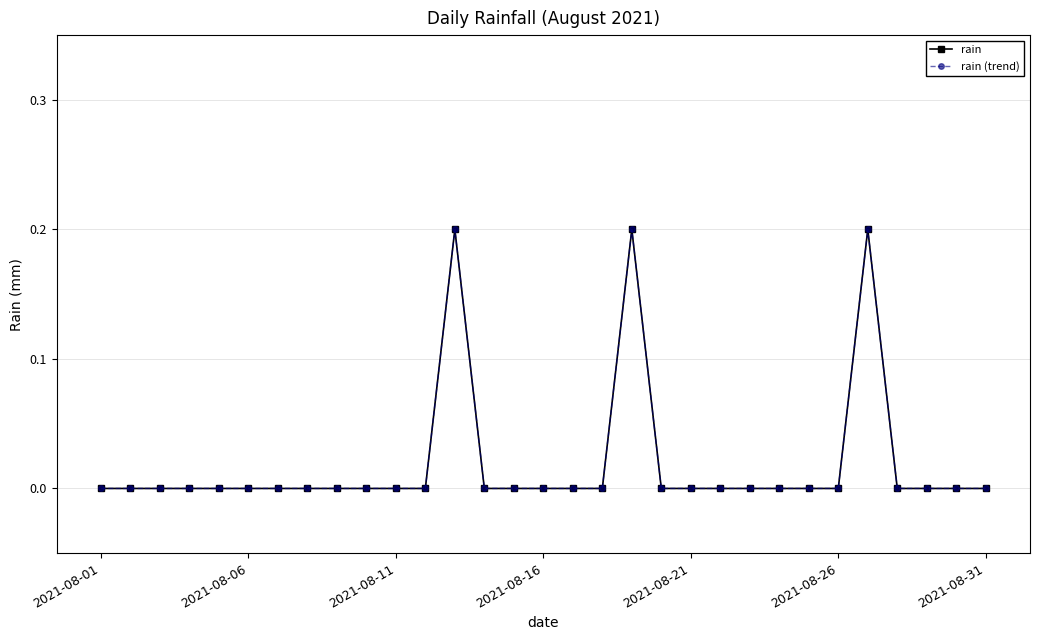

Is this an area chart (filled region under the line)?

No